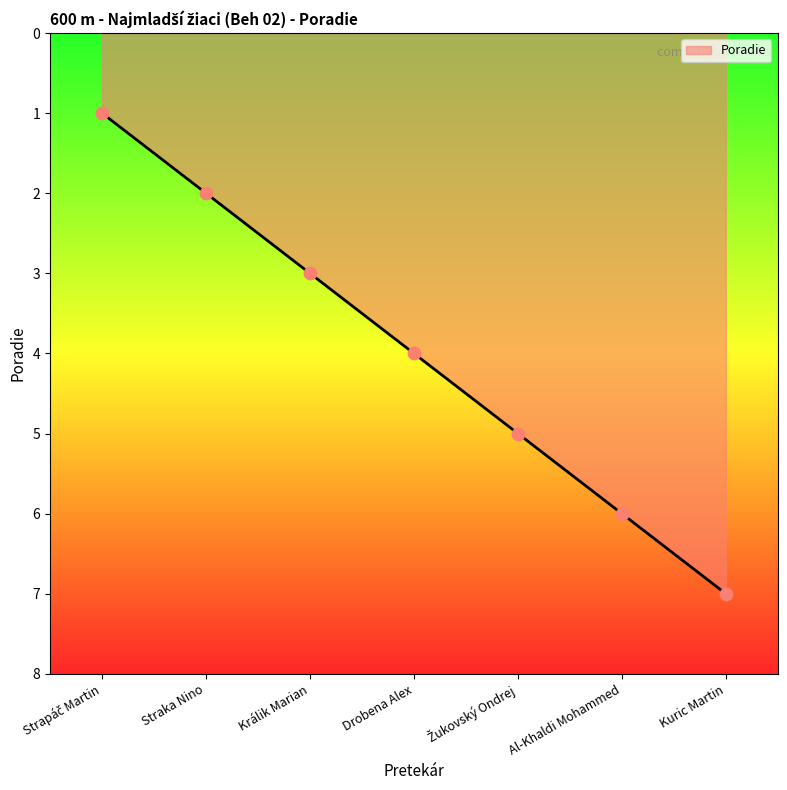

Between Kuric Martin and Drobena Alex, which is larger?

Kuric Martin